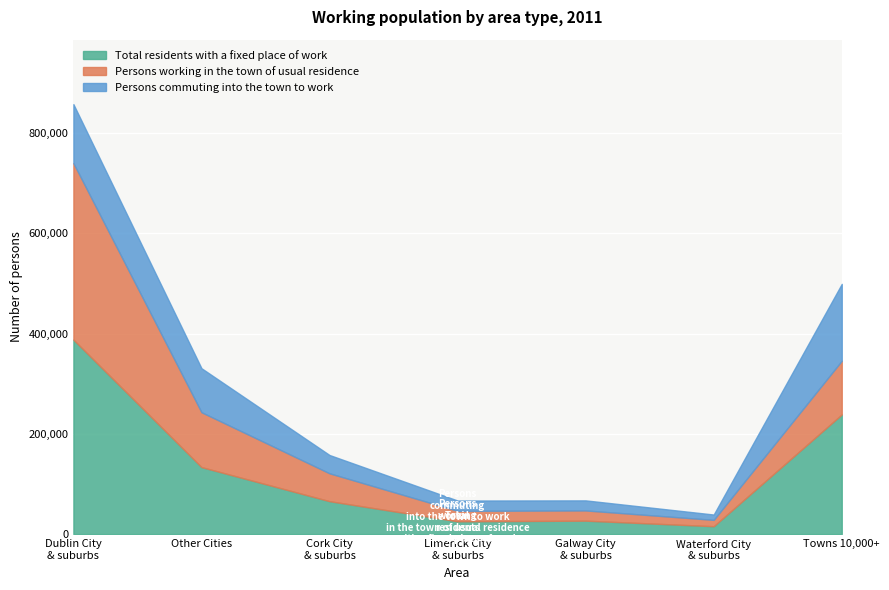

True or false: Total residents with a fixed place of work has more than 0 interior local peaks.

True